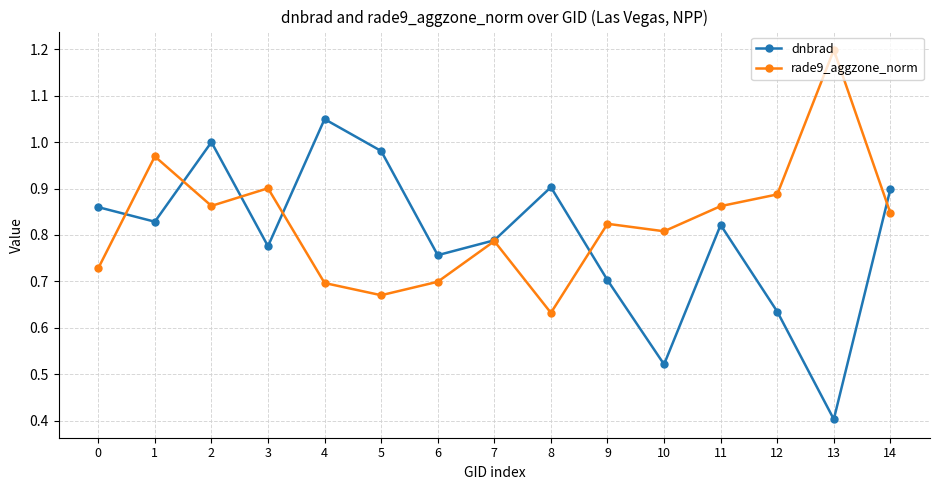

Between which two adjacent categories do rade9_aggzone_norm and dnbrad first intersect?

0 and 1